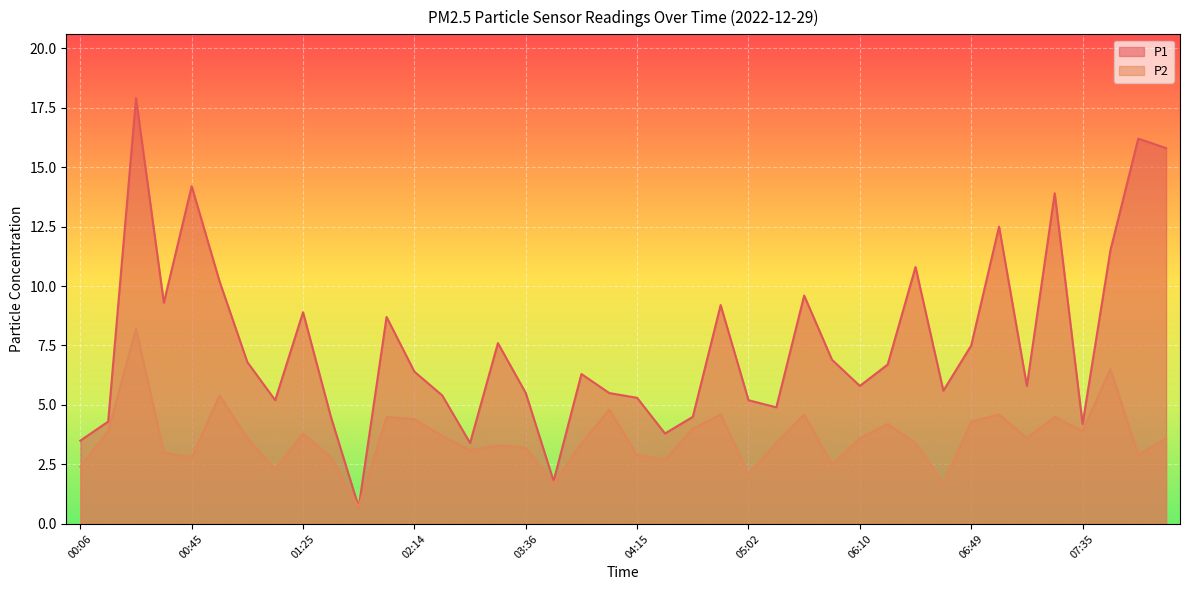

What is the average value of the P1 series?

7.5